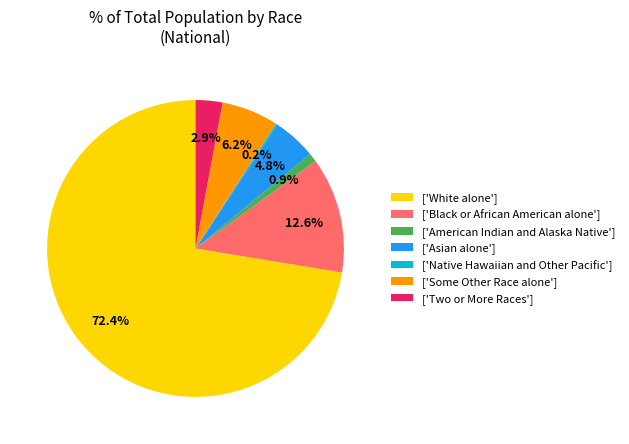

Which category has the biggest portion of the pie?

['White alone']